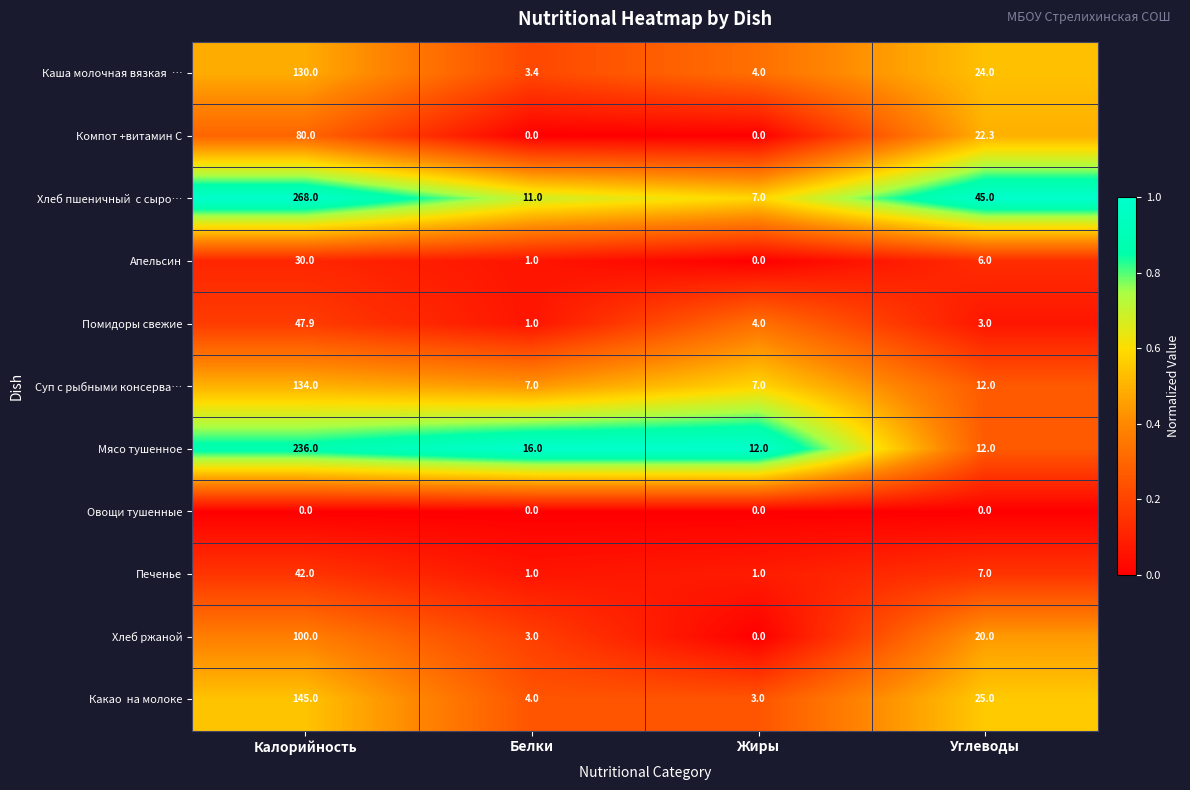

The value of Суп с рыбными консерва… at Жиры is 11.9. True or false?

False